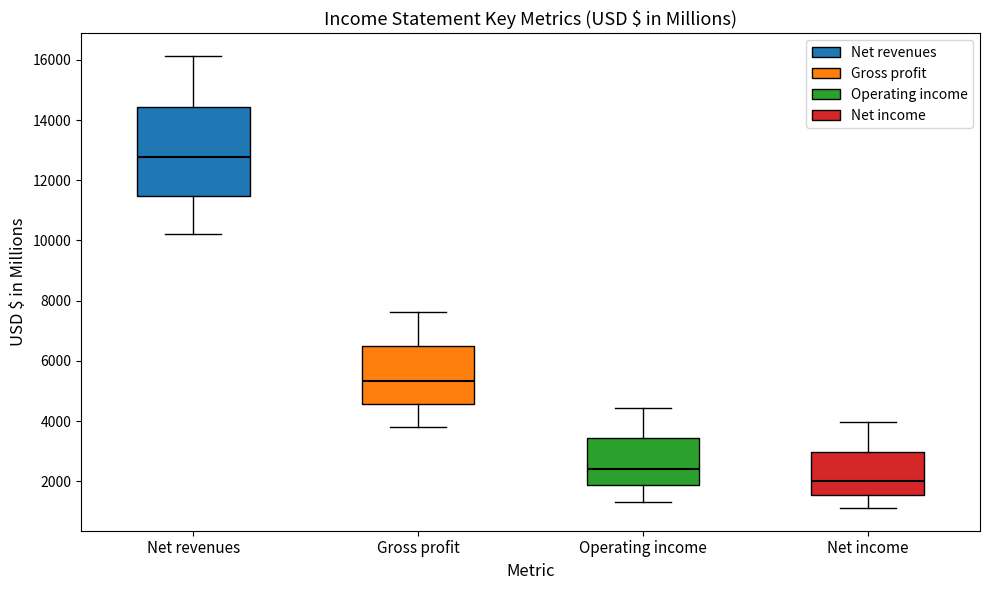

Reading left to right, read every box against the y-axis: the position of its median line, the range the box covers, and the ends of its whiskers. The values are not printed on the chart, so give them approximately, as read against the axis.

Net revenues: median 12800, box 11400 to 14400, whiskers 10200 to 16200
Gross profit: median 5400, box 4600 to 6400, whiskers 3800 to 7600
Operating income: median 2400, box 1800 to 3400, whiskers 1400 to 4400
Net income: median 2000, box 1600 to 3000, whiskers 1200 to 4000